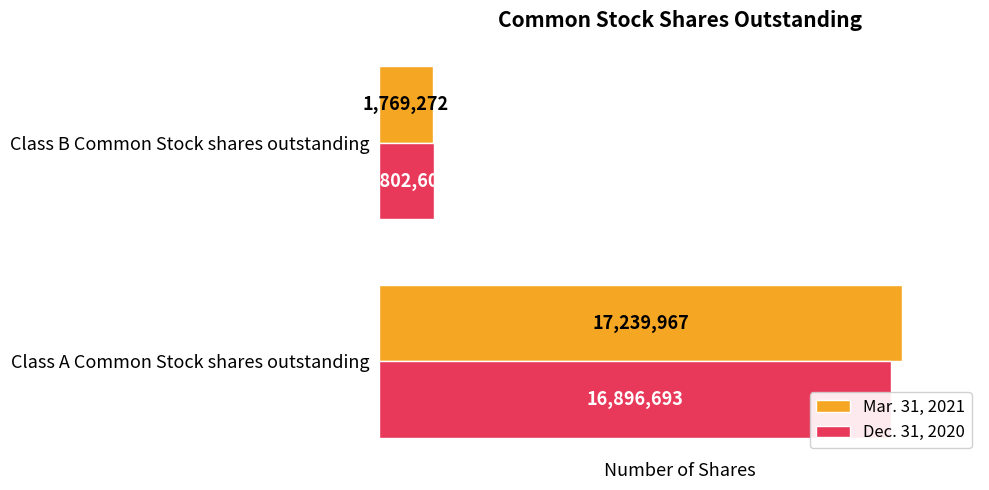

How many bars are there in total?

4